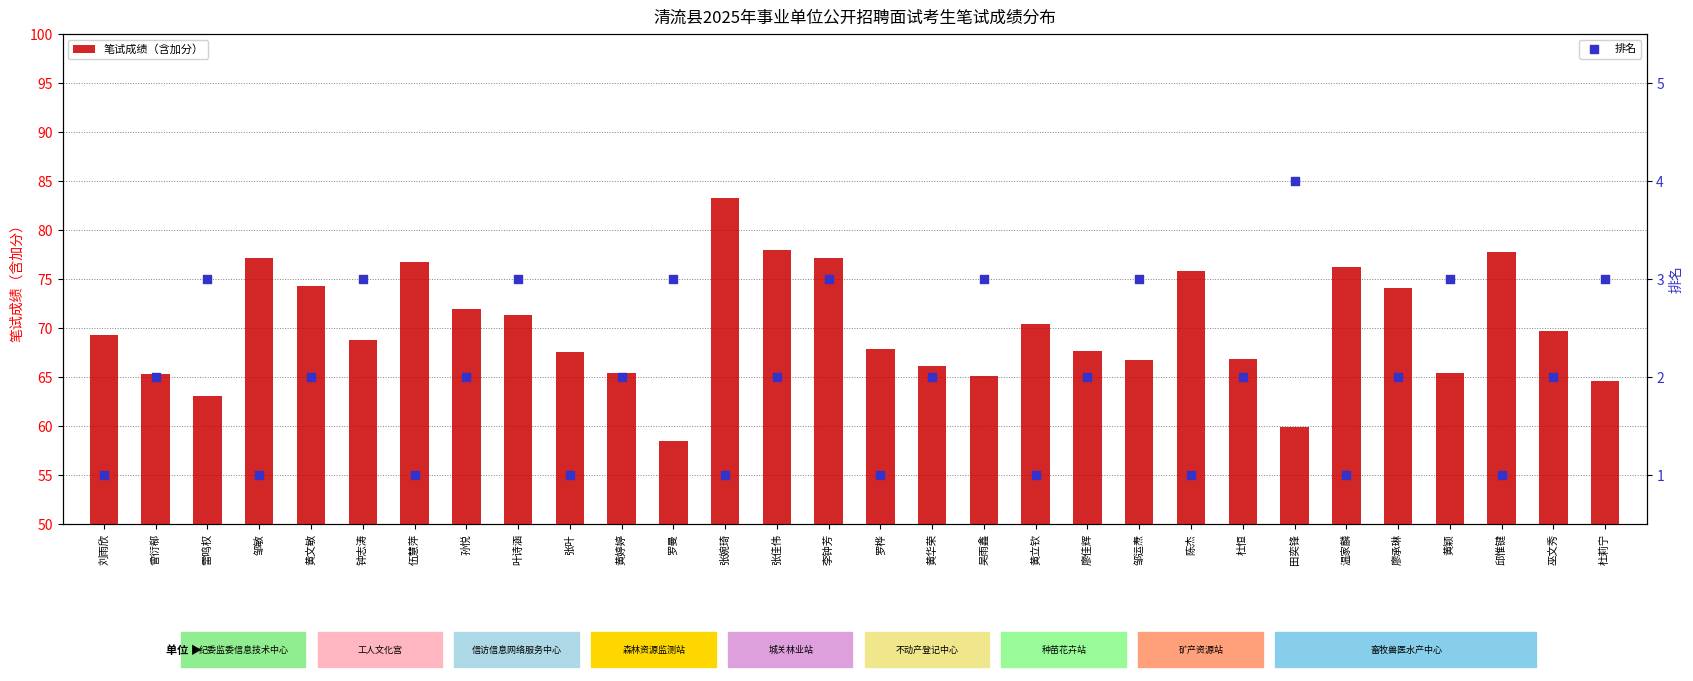

What is the total value across all series at 杜莉宁?

67.6